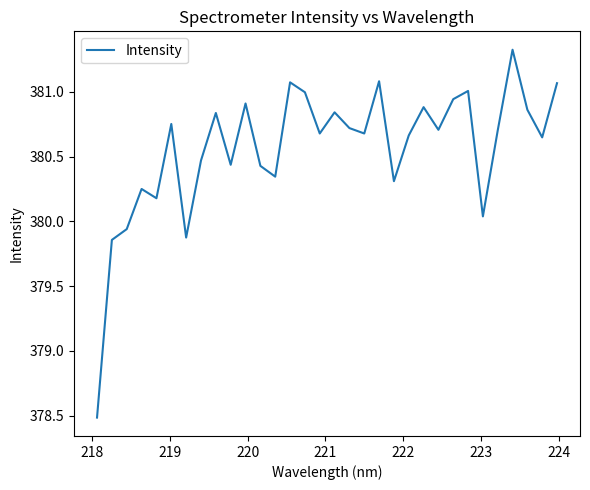

What is the smallest value displayed?

378.5